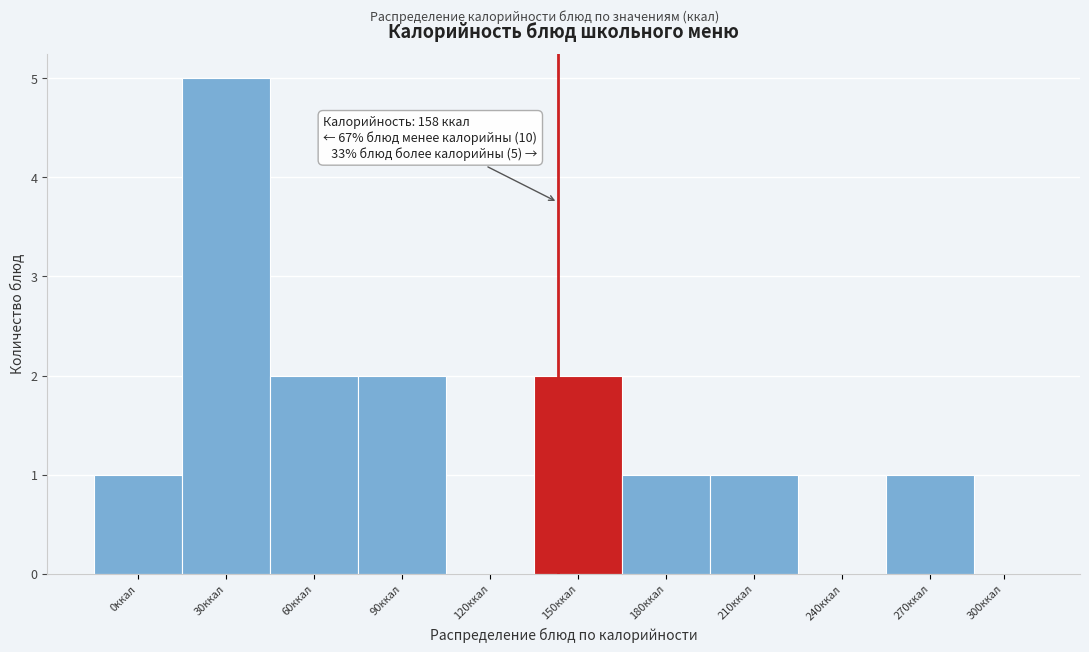

Reading right to left, extract all data points from this chart.

300ккал=0	270ккал=1	240ккал=0	210ккал=1	180ккал=1	150ккал=2	120ккал=0	90ккал=2	60ккал=2	30ккал=5	0ккал=1